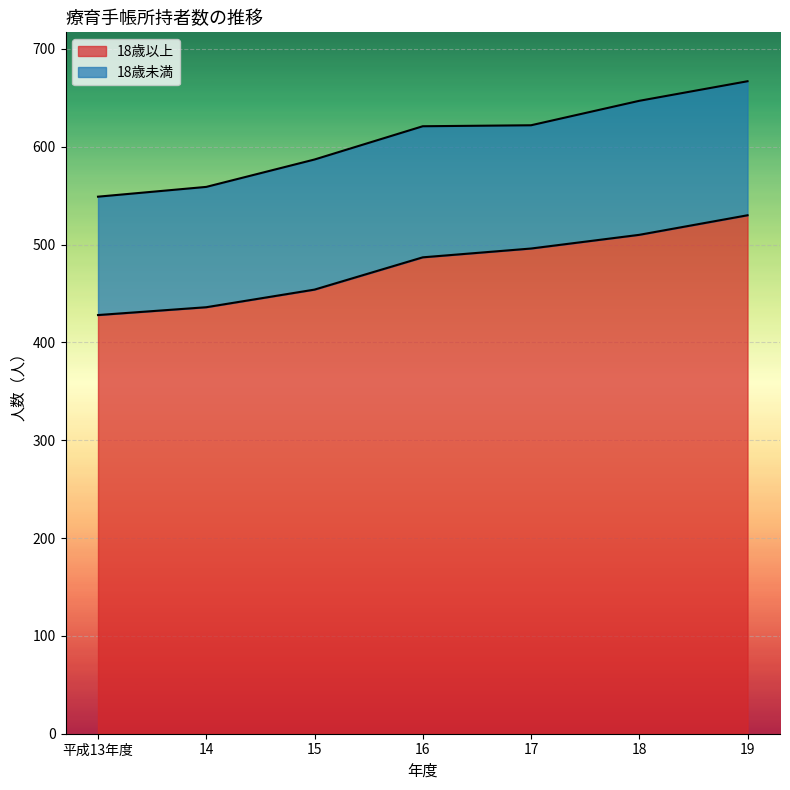

How many lines are shown in the chart?

2